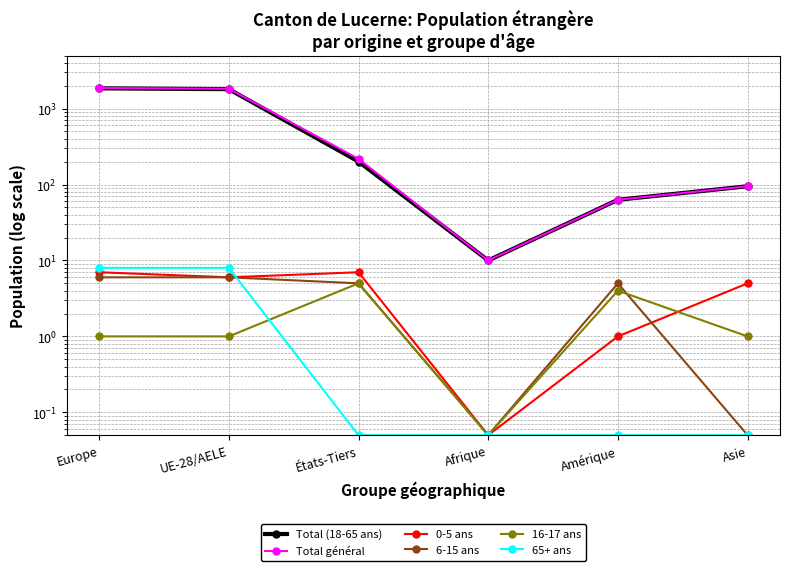

At how many categories does at least one series exceed 785?

2